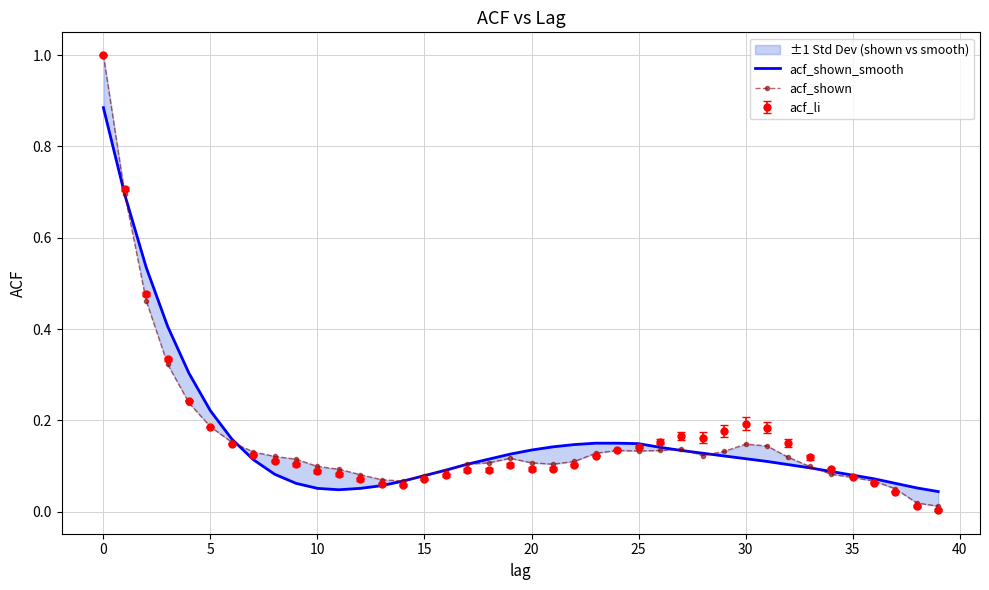

At how many categories does at least one series exceed 0?

40